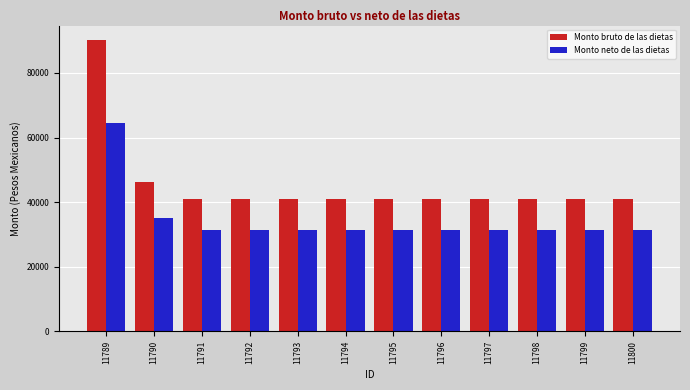

At which category is the sum across all series the highest?

11789